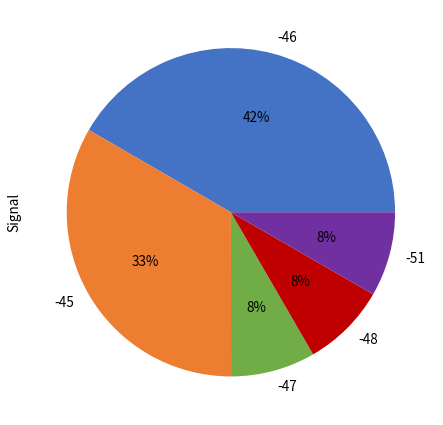

Approximately how many times larger is the value at -48 compared to -47?

1.0